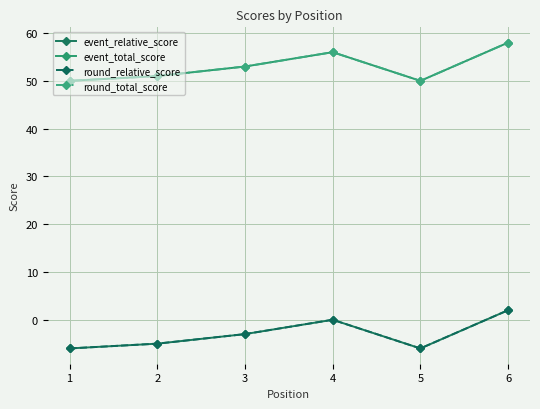

Does the chart have visible grid lines?

Yes